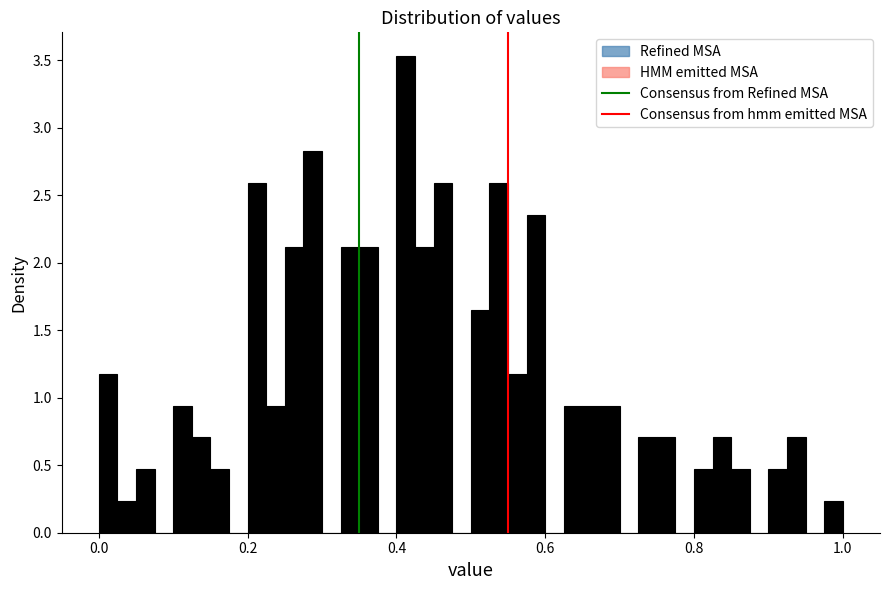

Read against the x-axis, roughly where is the centre of the tallest bar?

0.42